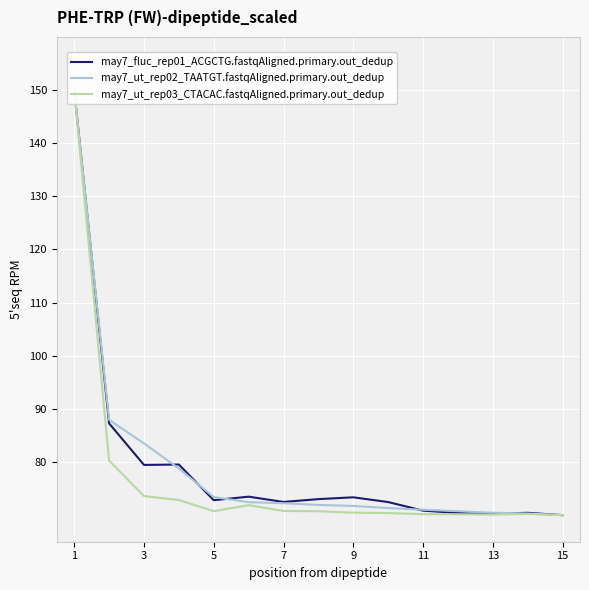

Is this an area chart (filled region under the line)?

No